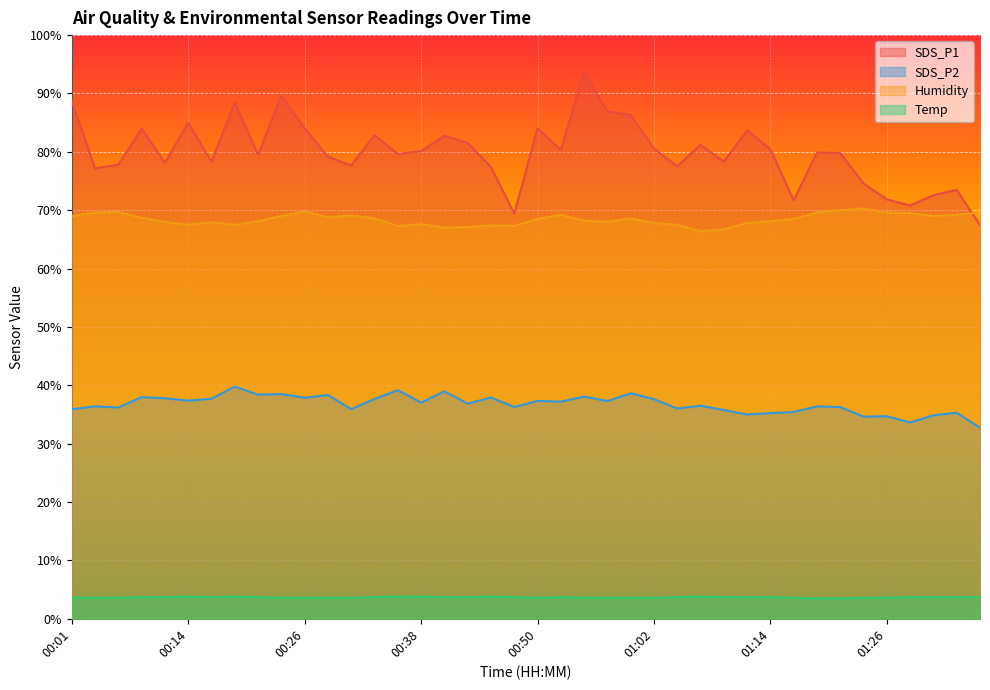

How many Temp values are between 3 and 4?

40